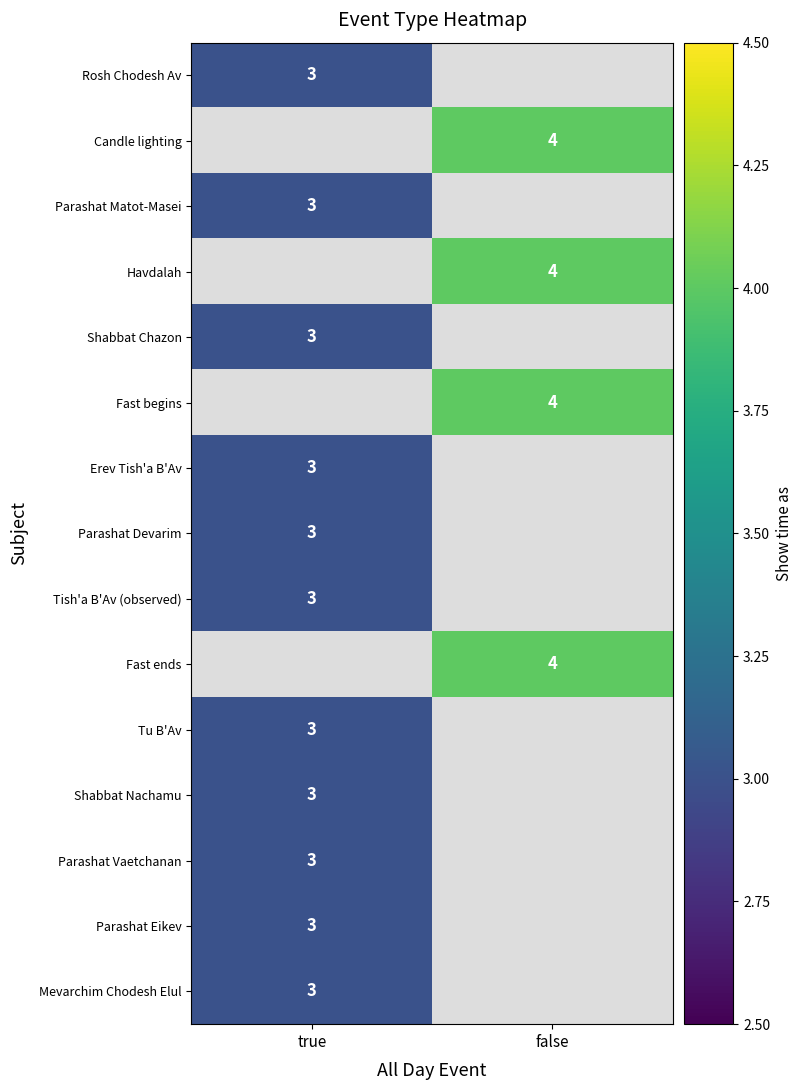

Is the value of Fast ends at false greater than the value of Parashat Matot-Masei at true?

Yes